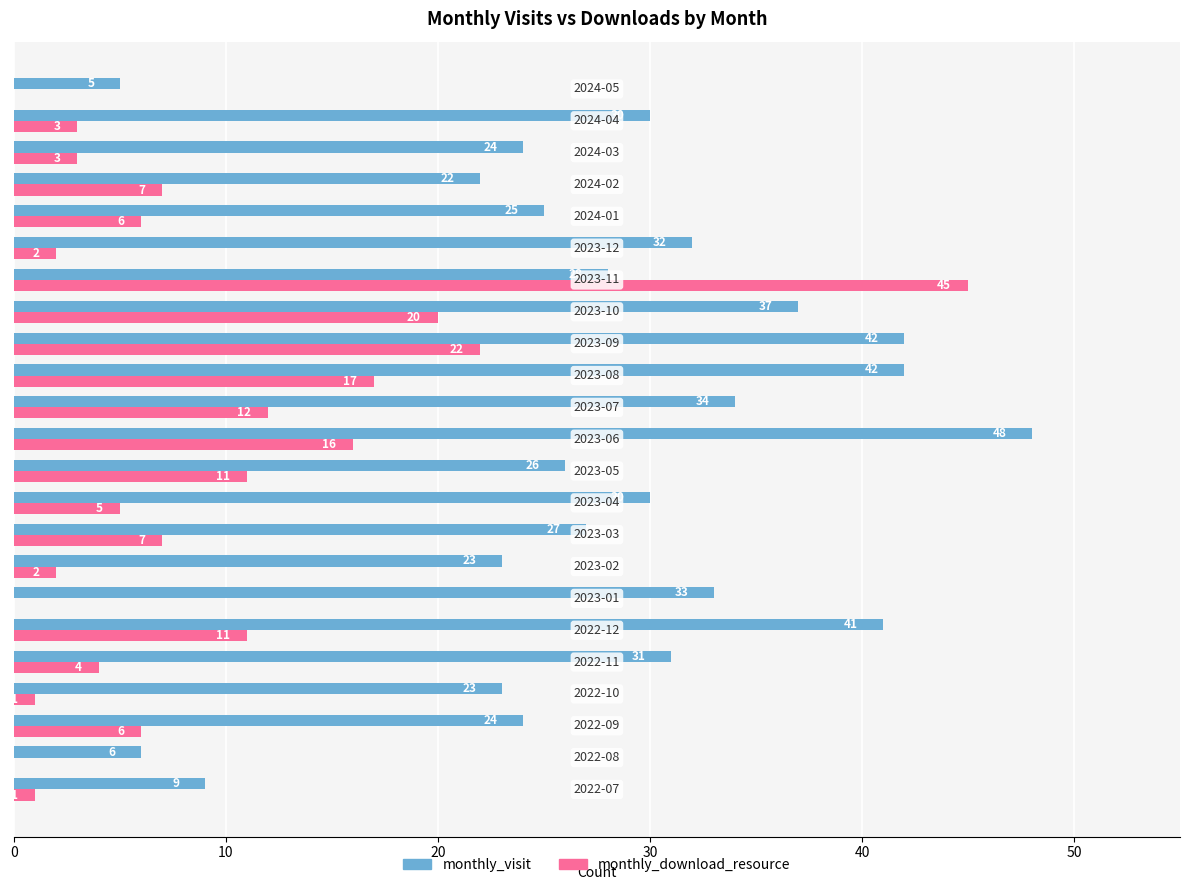

Which series has the largest total across all categories?

monthly_visit